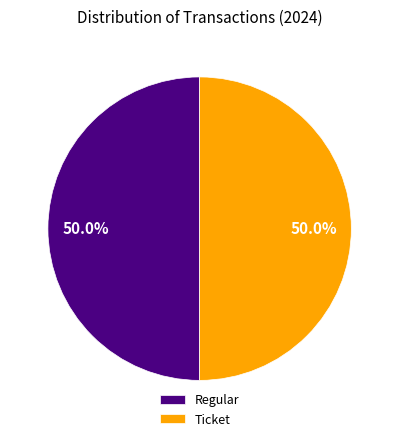

What is the ratio of the value at Regular to the value at Ticket?

1.0